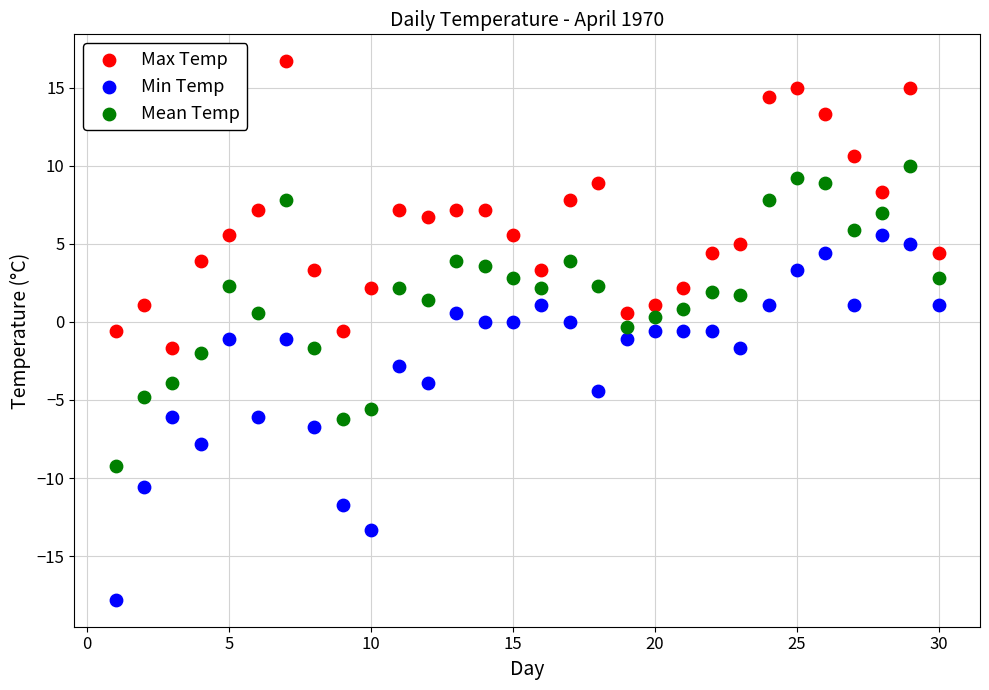

Which series reaches the minimum Y coordinate?

Min Temp